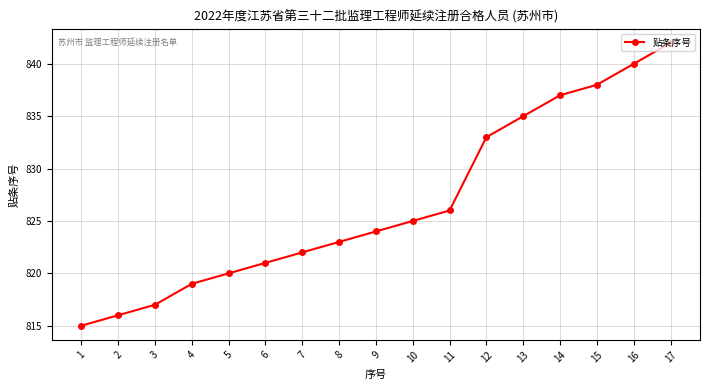

How many data points are less than 824?

8